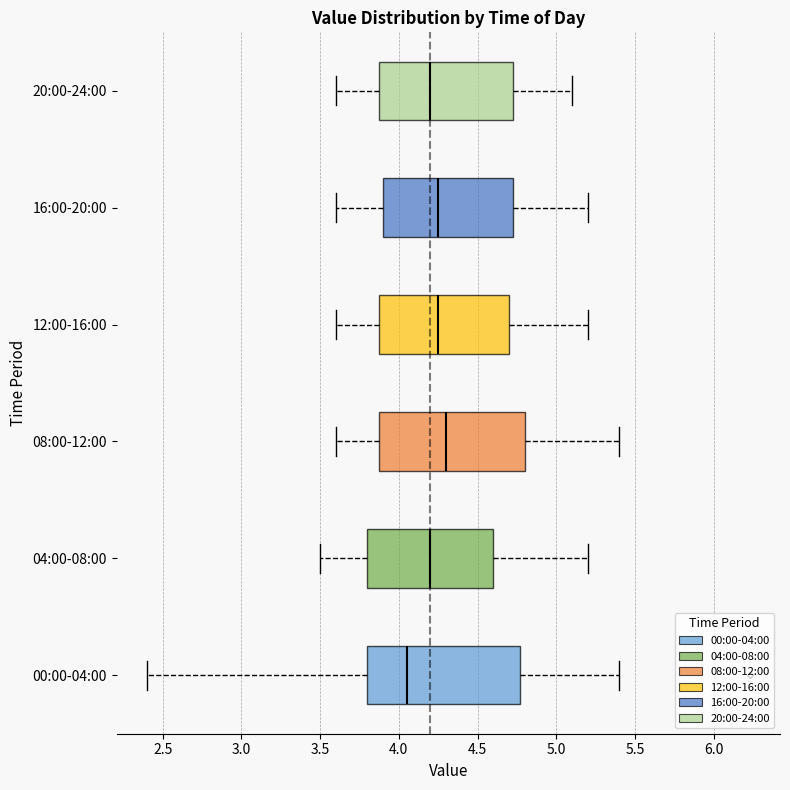

Which box's median line is the furthest to the left?

00:00-04:00